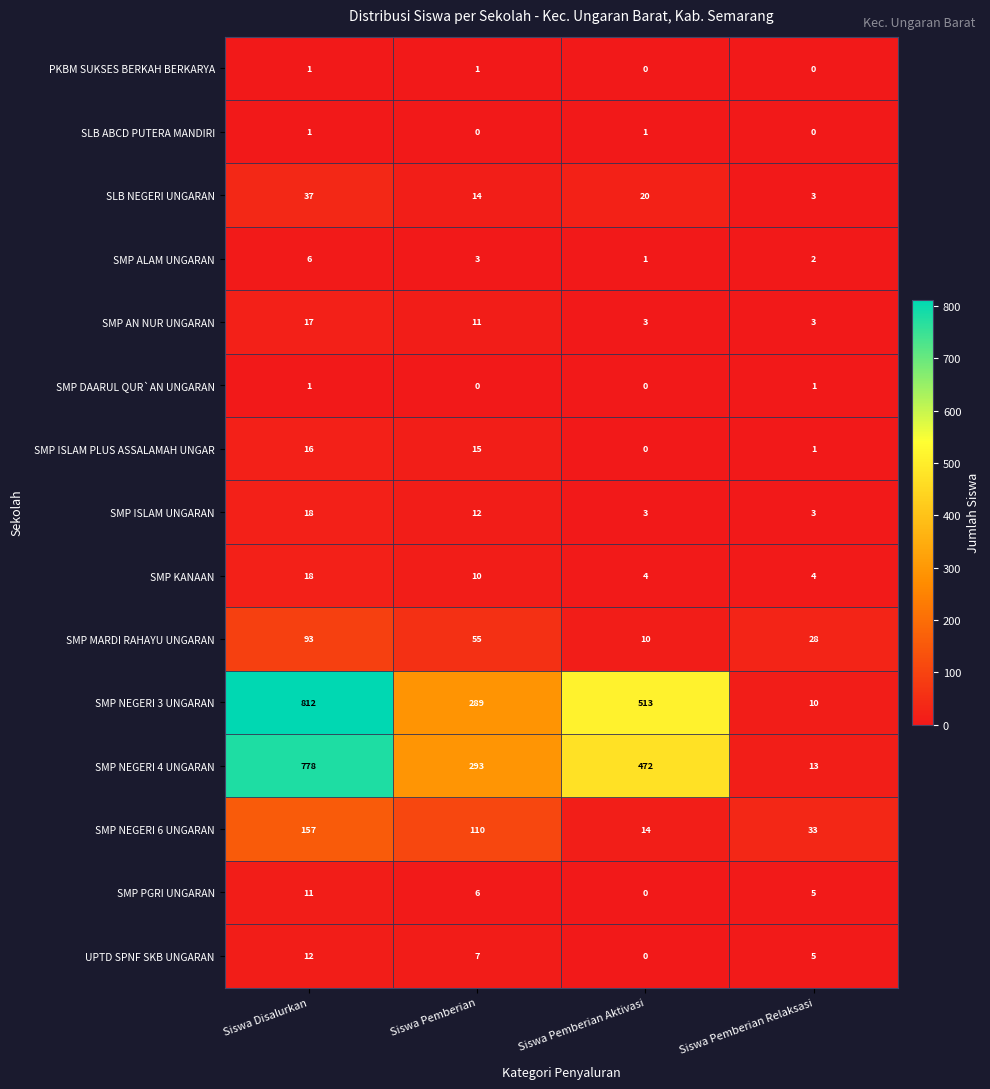

How many SMP KANAAN values are between 4 and 18?

4